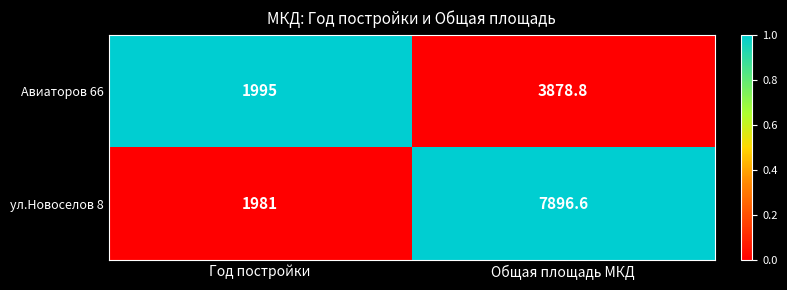

Which series has the widest spread of values?

ул.Новоселов 8